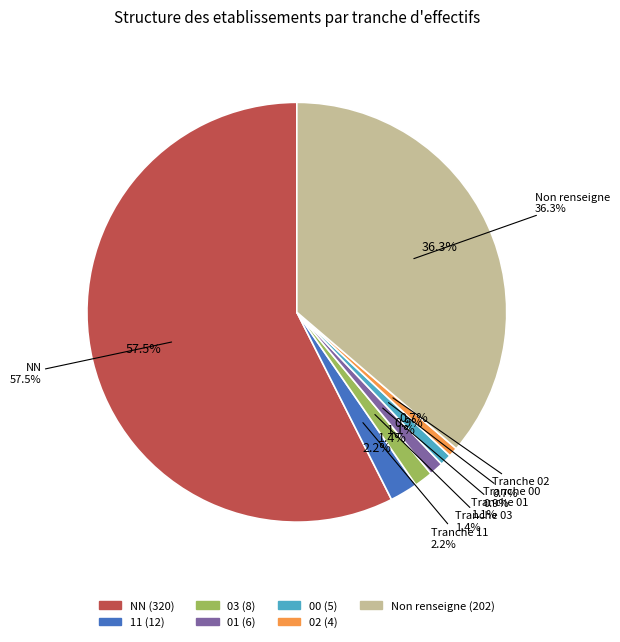

How many segments does this pie chart have?

7